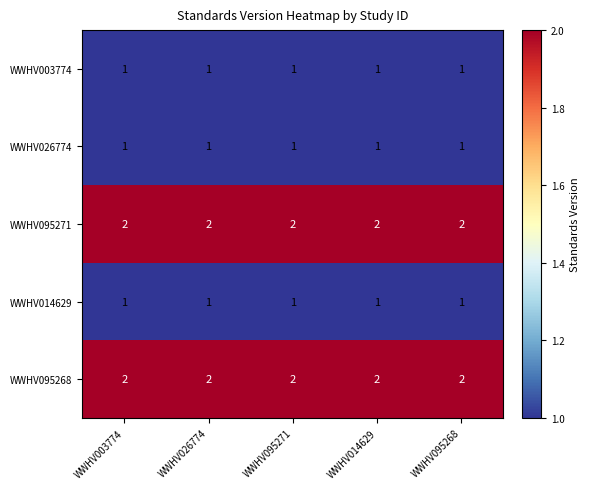

What is the total value across all series at WWHV095271?

7